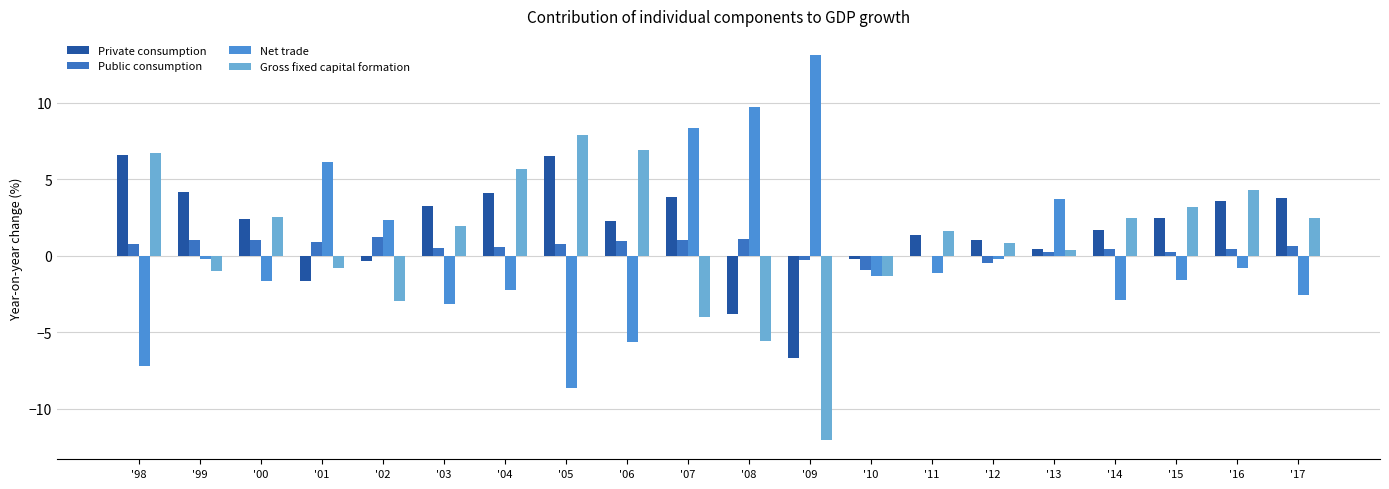

True or false: Gross fixed capital formation has a value of 0.2 at '13.

False